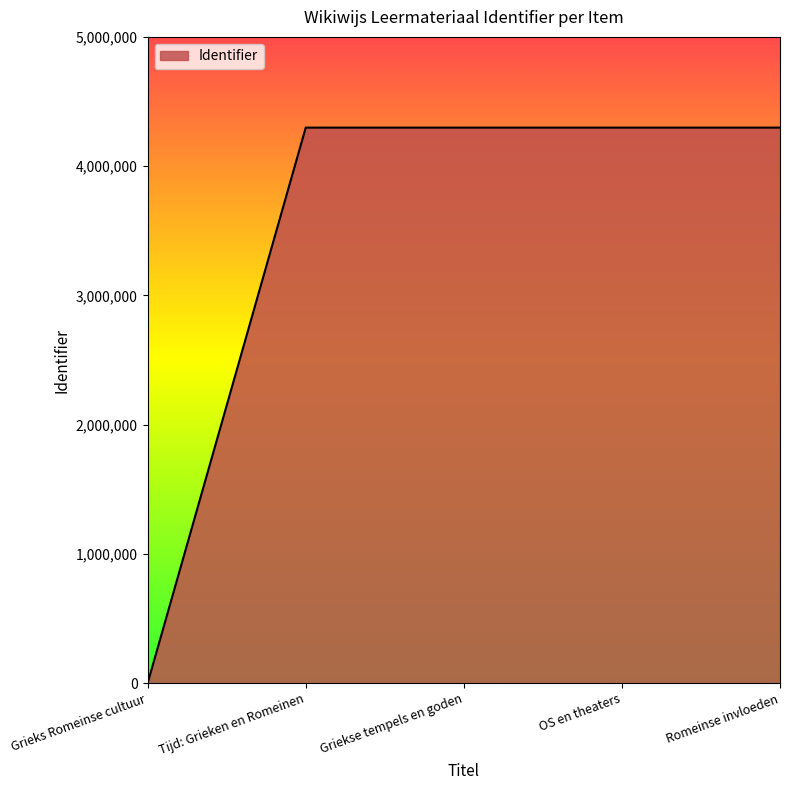

What position from the right is OS en theaters?

2